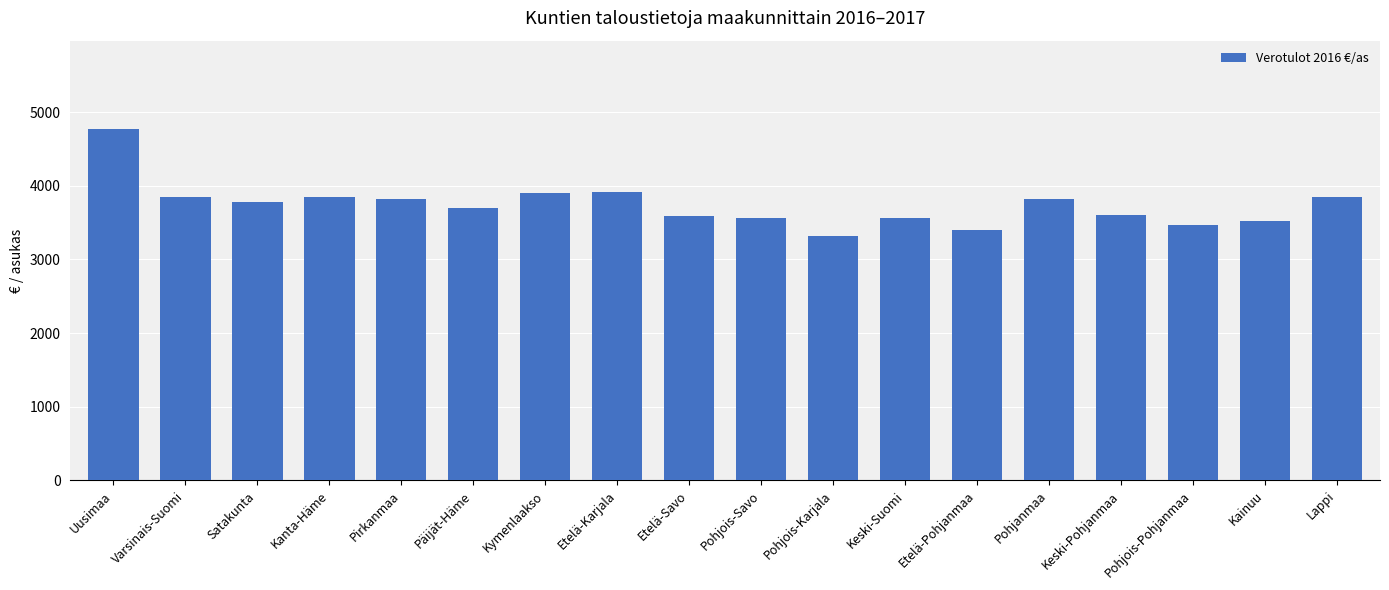

What is the sum of the values at Kymenlaakso and Etelä-Karjala?

7819.3